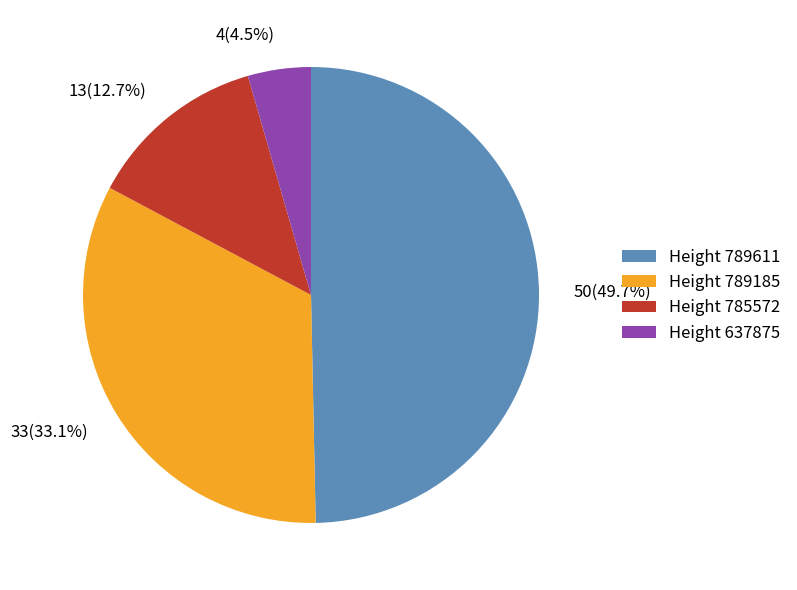

Which has a higher value, 13(12.7%) or 4(4.5%)?

13(12.7%)